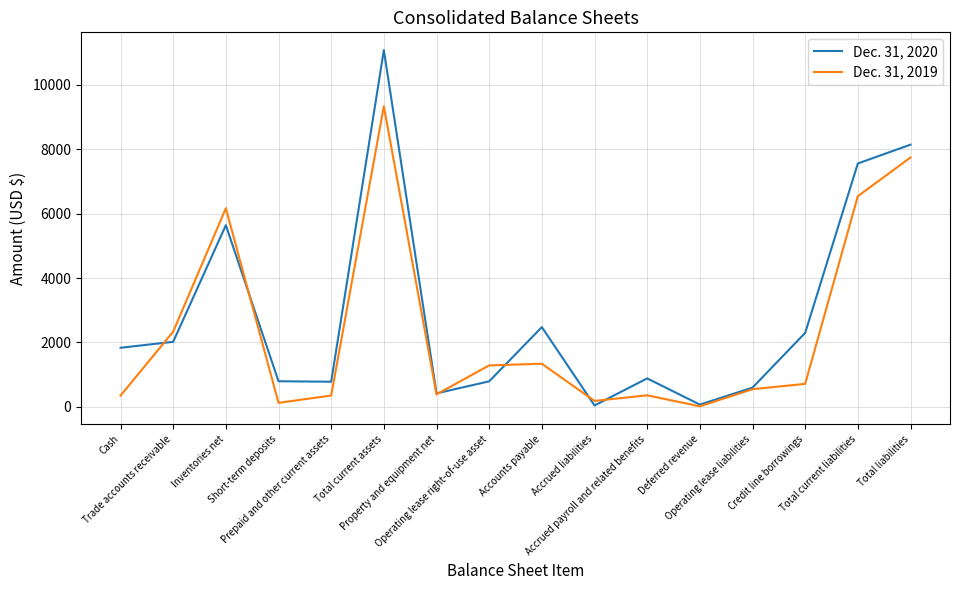

Between which two adjacent categories do Dec. 31, 2019 and Dec. 31, 2020 first intersect?

Cash and Trade accounts receivable